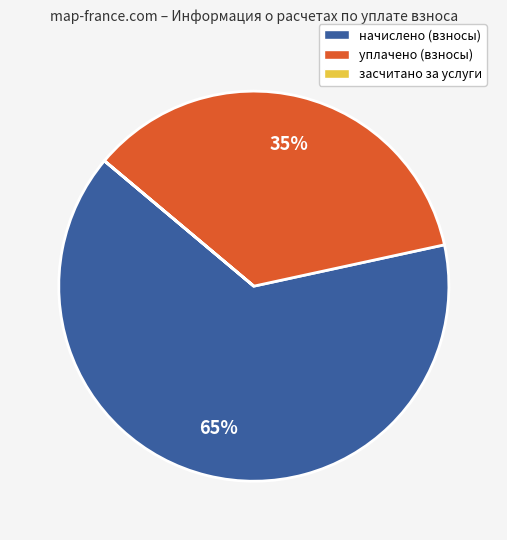

Which category has the biggest portion of the pie?

начислено (взносы)